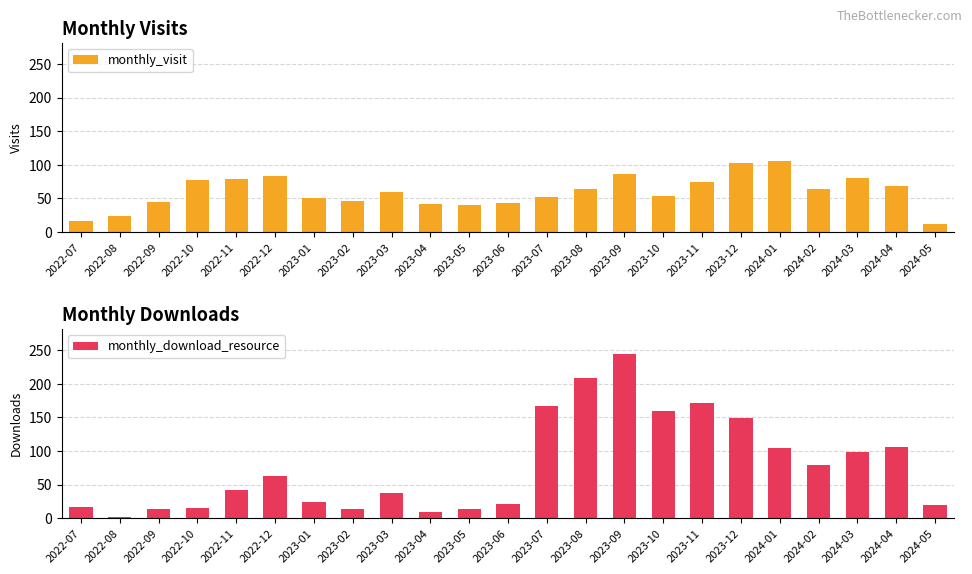

The monthly_visit series shows 95 at 2023-10. True or false?

False